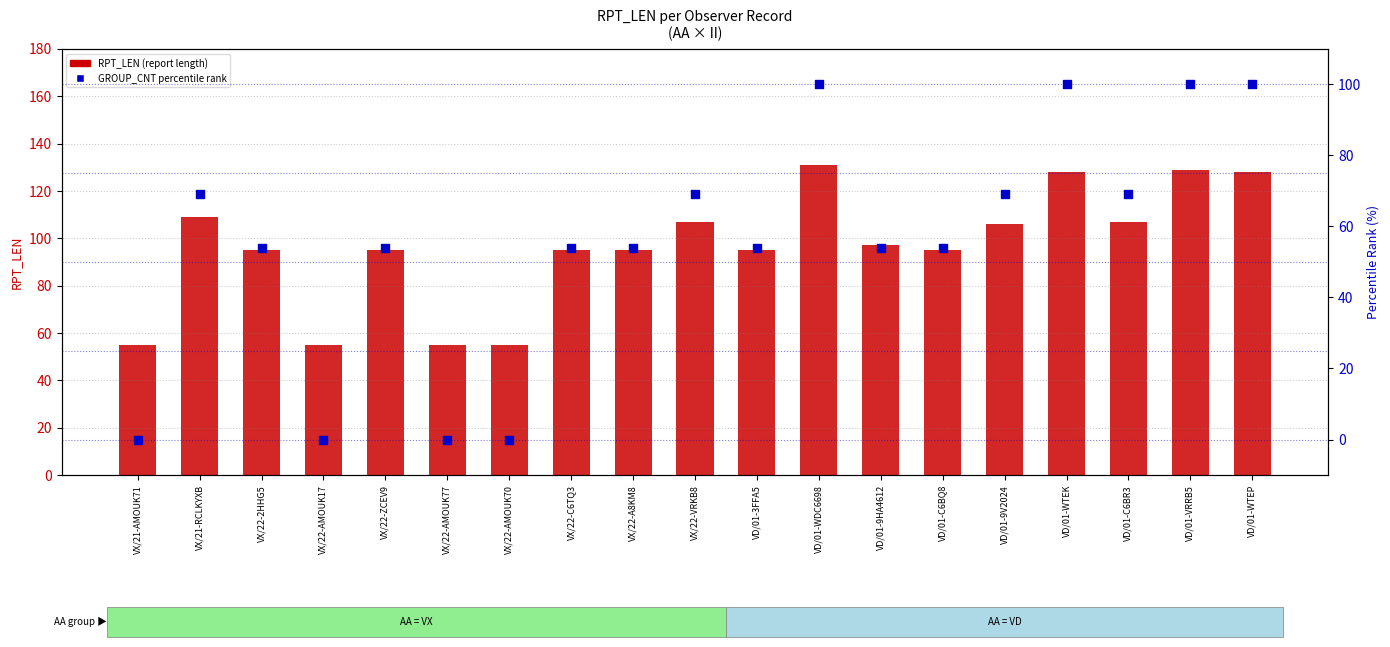

Which series has the largest total across all categories?

RPT_LEN (report length)